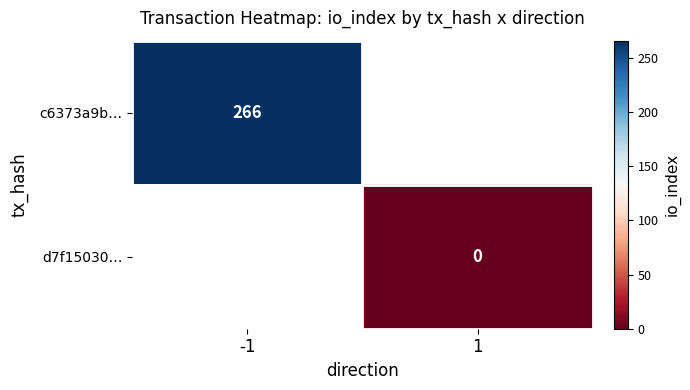

What is the maximum value for c6373a9b…?

266.0